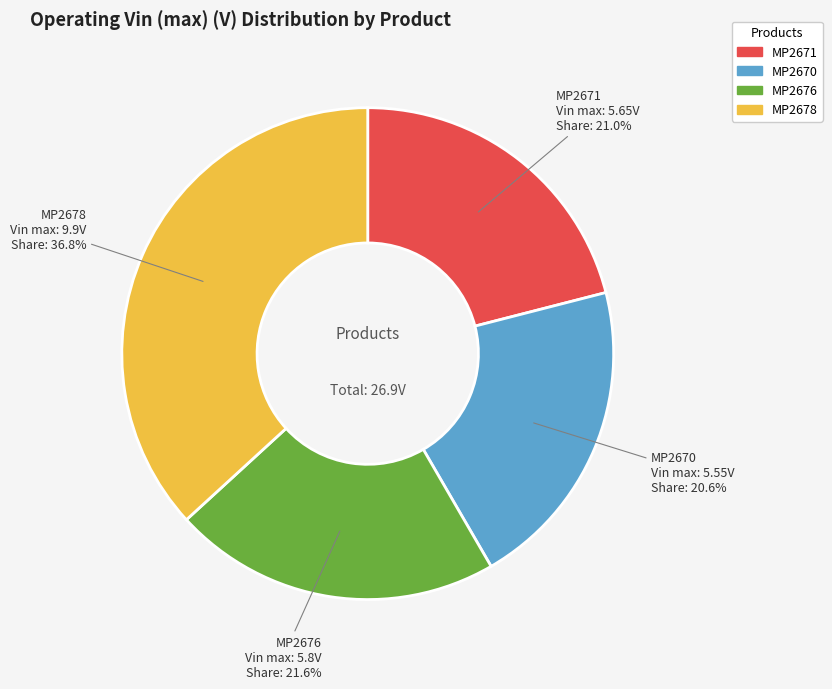

Combined, what portion of the pie is MP2678 and MP2670?

57.4%